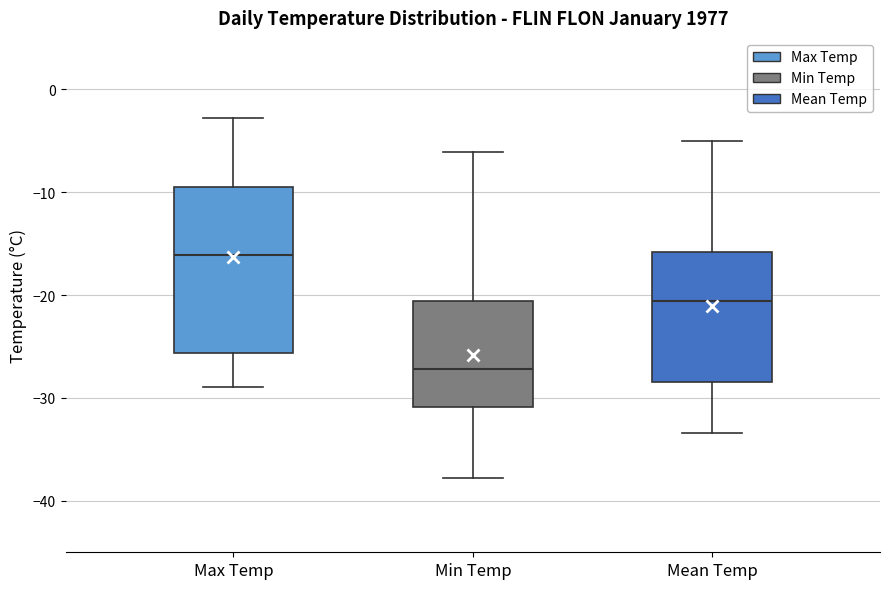

Where does the upper whisker of the box for Mean Temp end on the y-axis? The values are not printed on the chart, so give them approximately, as read against the axis.

-5